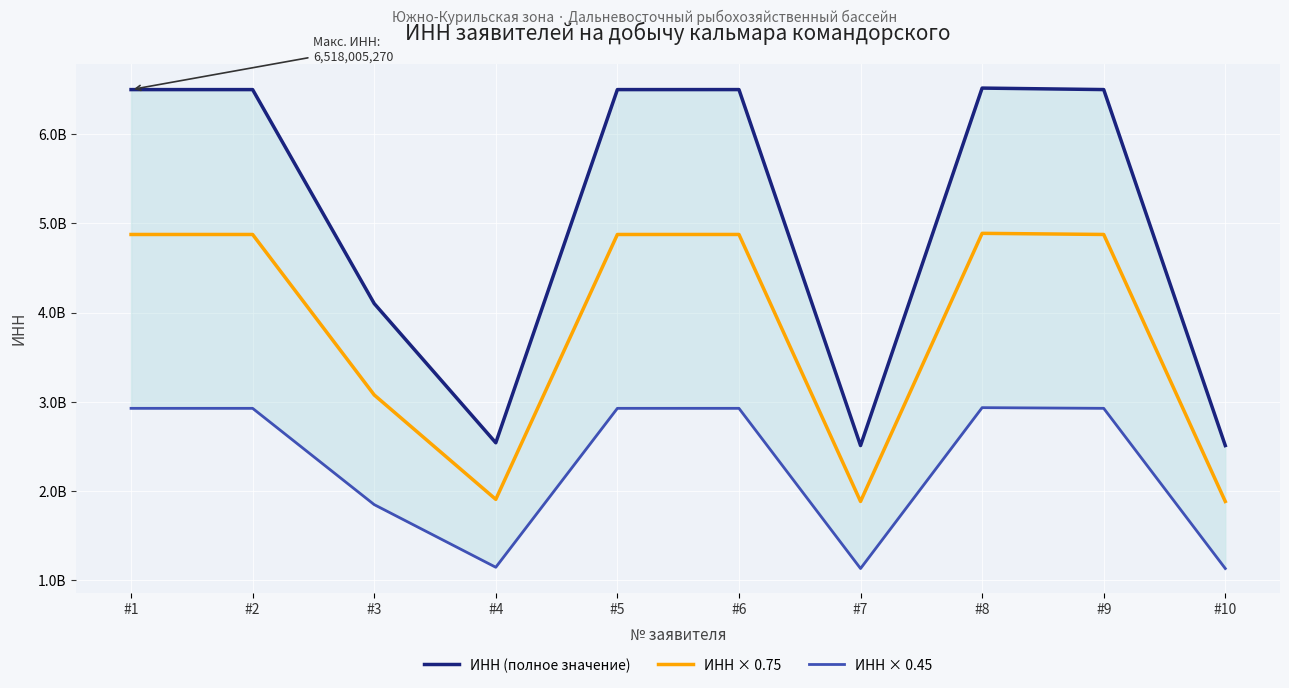

Rank the series by their maximum value, from lowest to highest.

ИНН × 0.45, ИНН × 0.75, ИНН (полное значение)